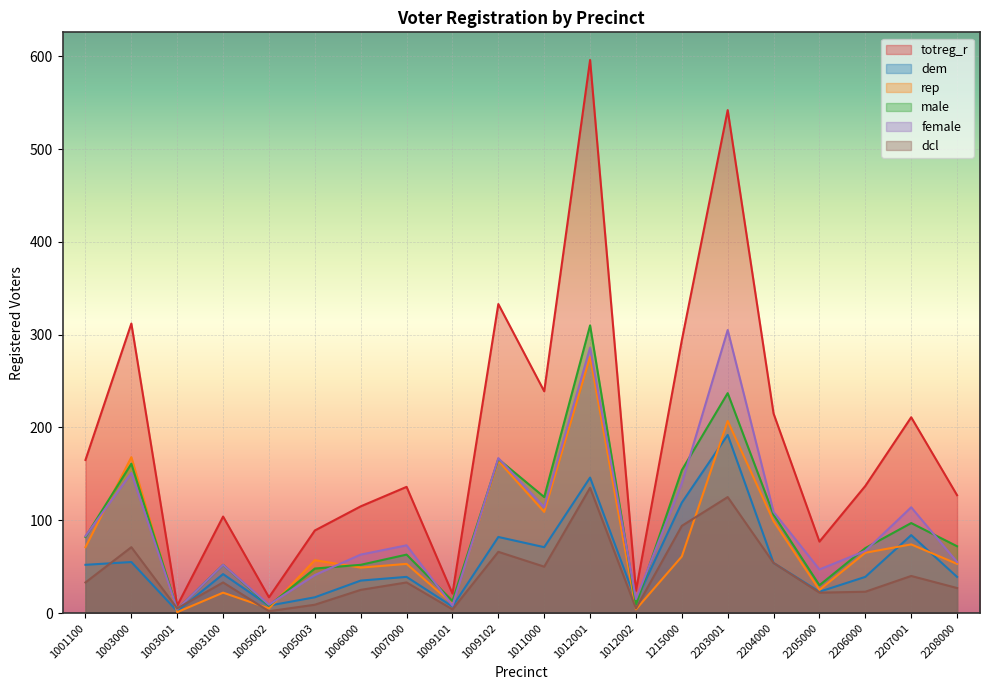

Read the rep value at 2206000.

65